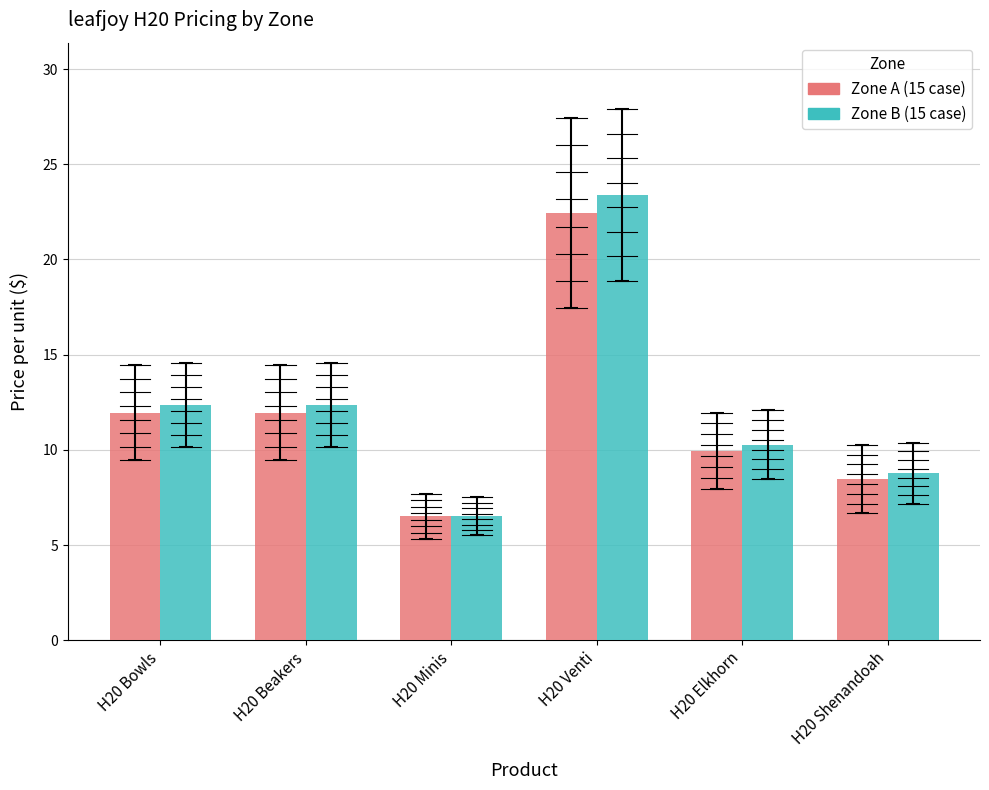

What is the total value across all series at H20 Elkhorn?

20.2